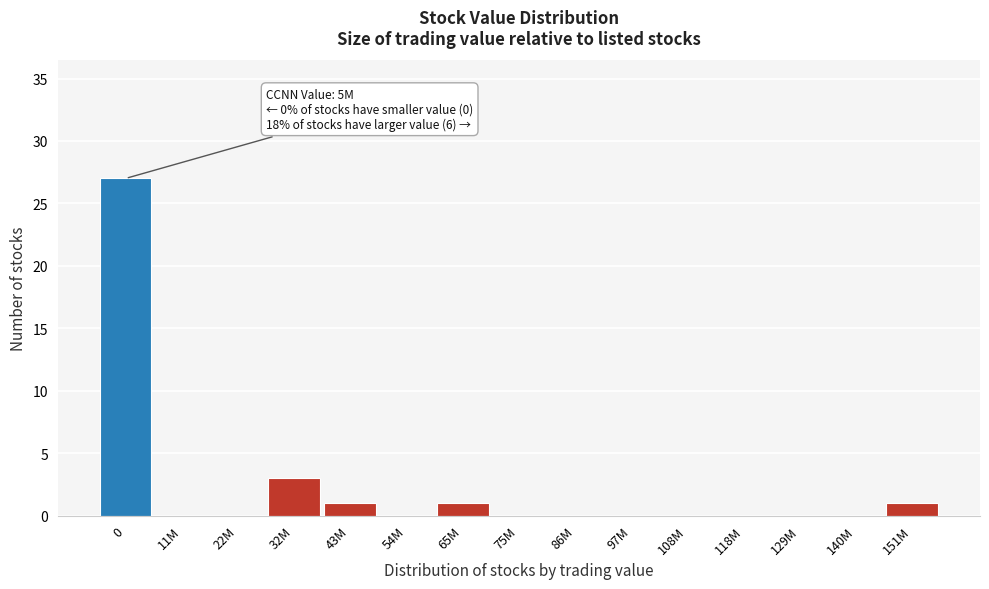

Reading right to left, list all the values displayed in this chart.

151M=1	140M=0	129M=0	118M=0	108M=0	97M=0	86M=0	75M=0	65M=1	54M=0	43M=1	32M=3	22M=0	11M=0	0=27